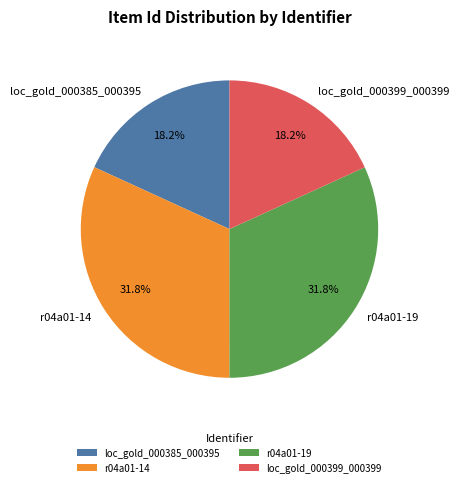

The loc_gold_000399_000399 slice represents 18% of the pie. True or false?

True